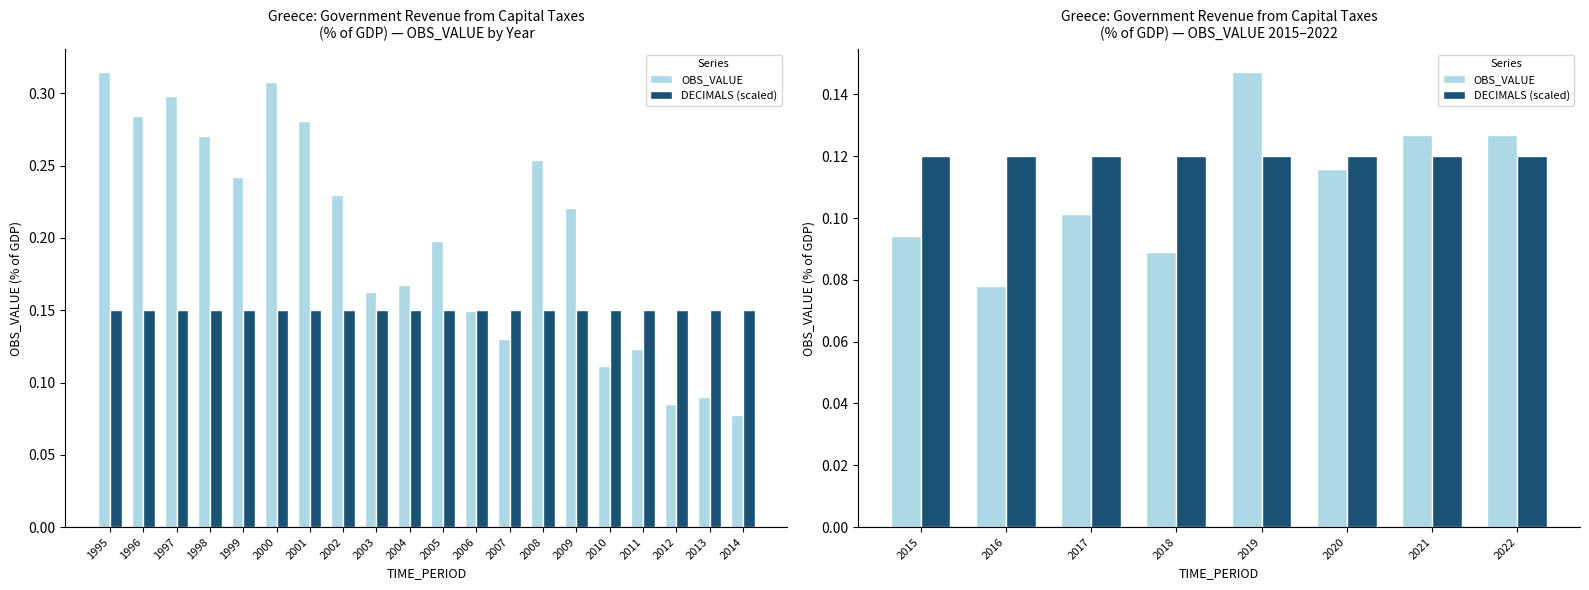

Count the OBS_VALUE values in the range 0 to 1.

8